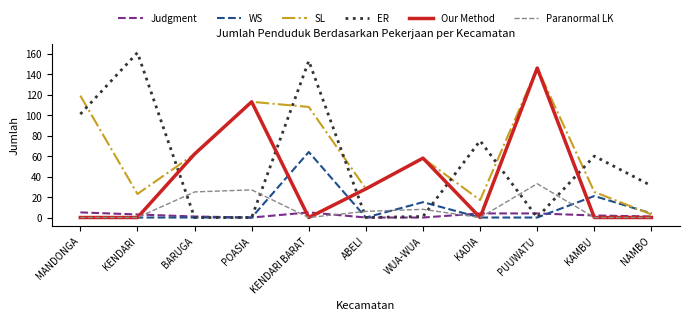

What is the highest value of the ER series?

161